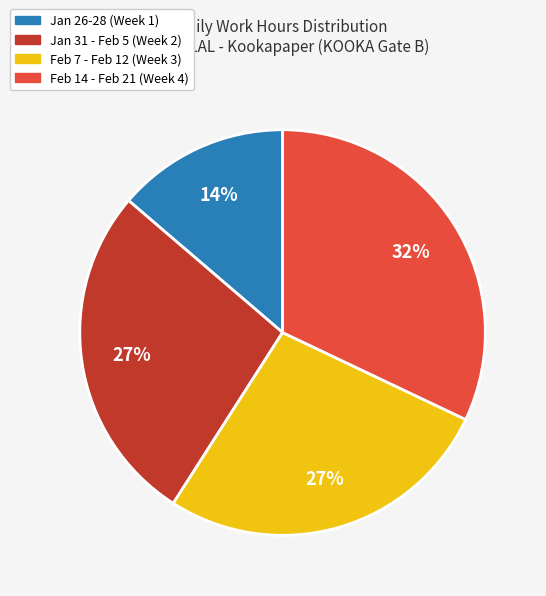

Is there a majority slice in this chart?

No